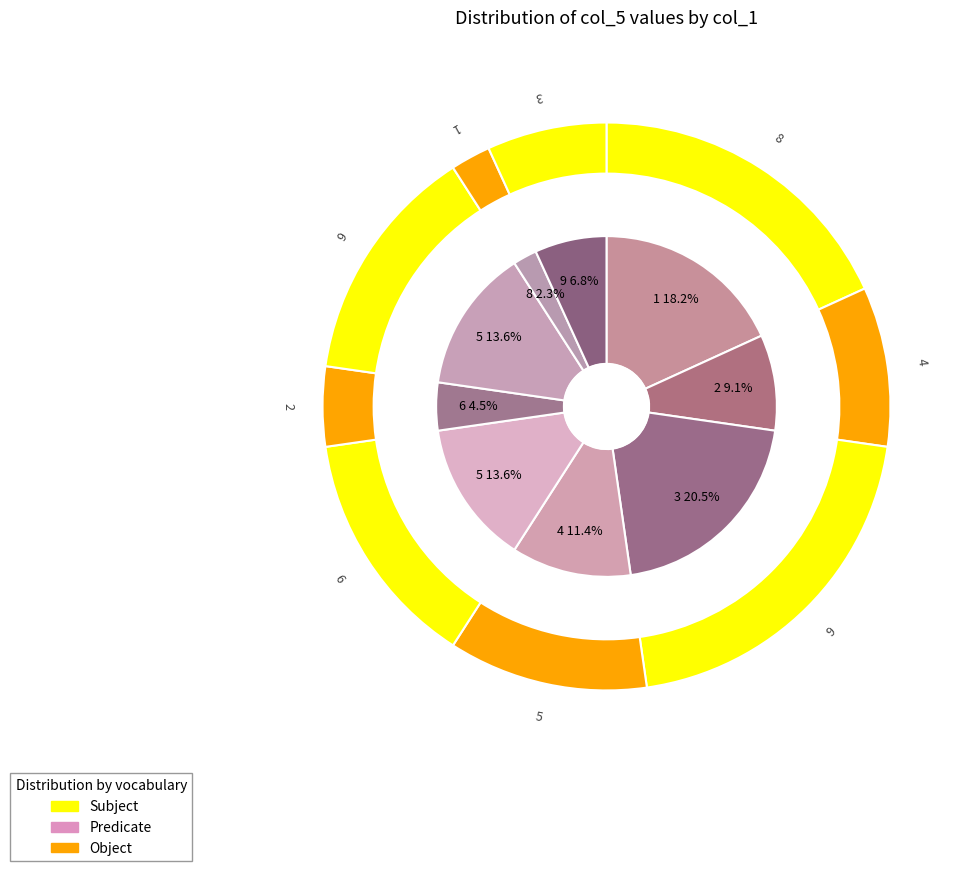

Count the number of slices in the pie.

9